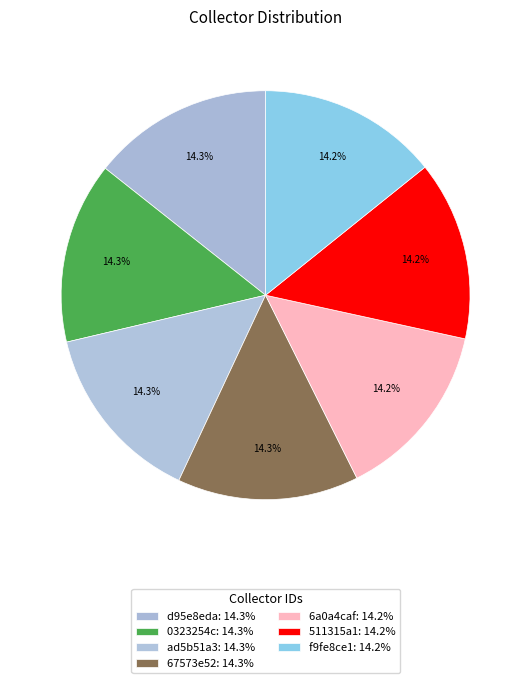

What percentage is the f9fe8ce1 slice, to the nearest percent?

14%